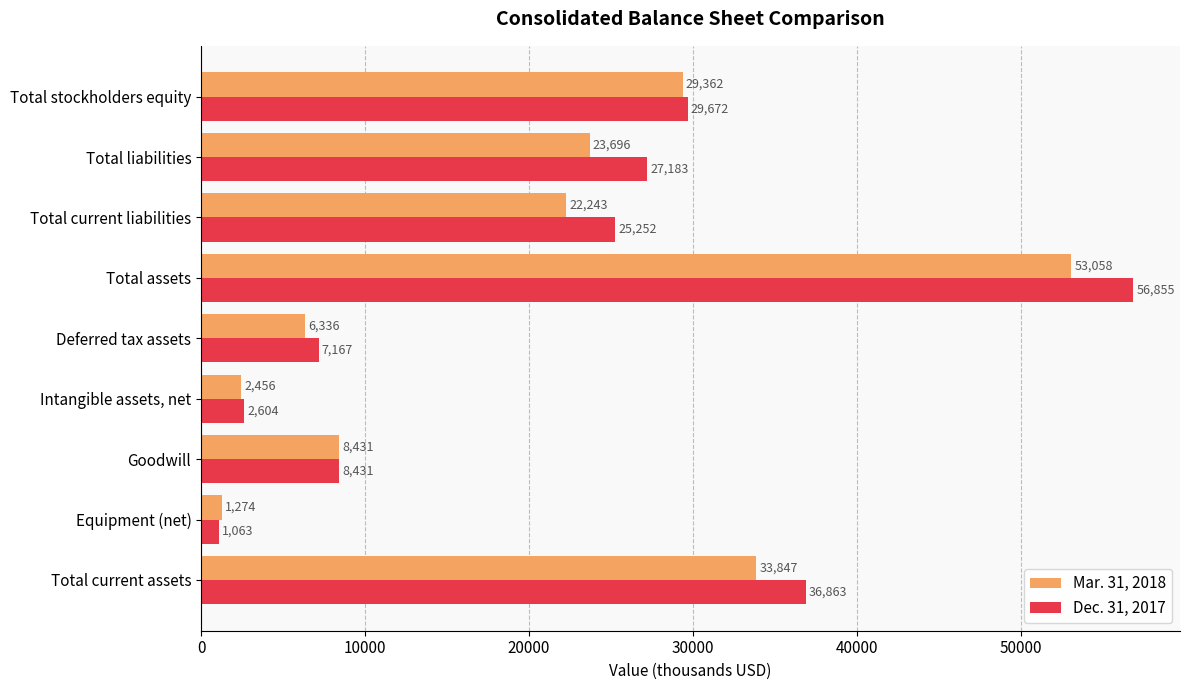

What is the difference between the highest and lowest values at Total current assets?

3016